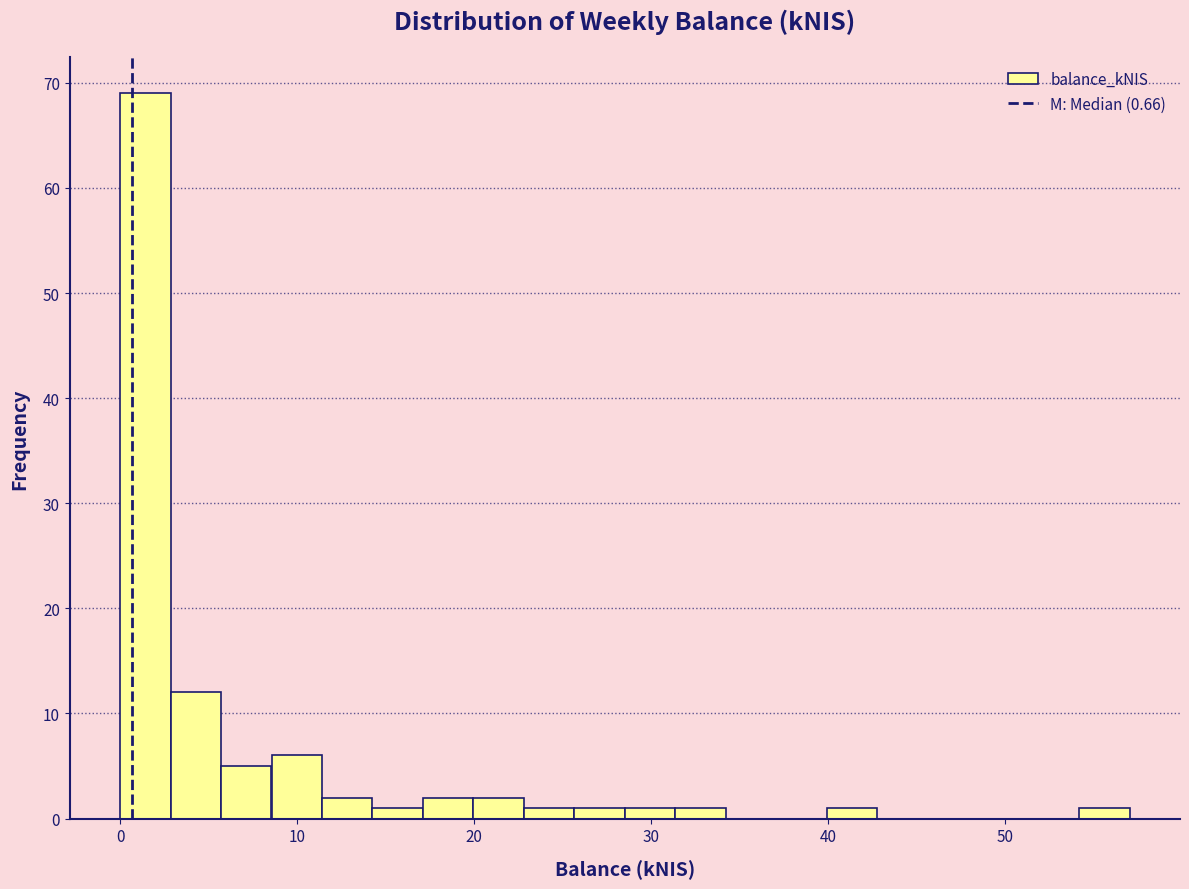

Read against the x-axis, roughly where is the centre of the tallest bar?

1